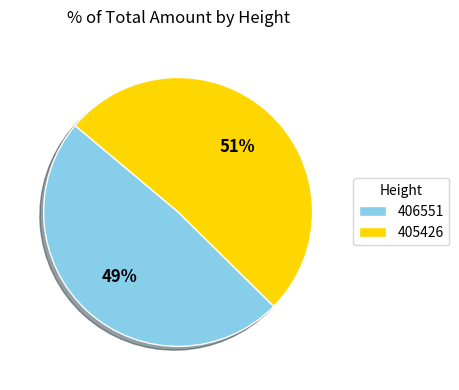

How many slices are in this pie chart?

2